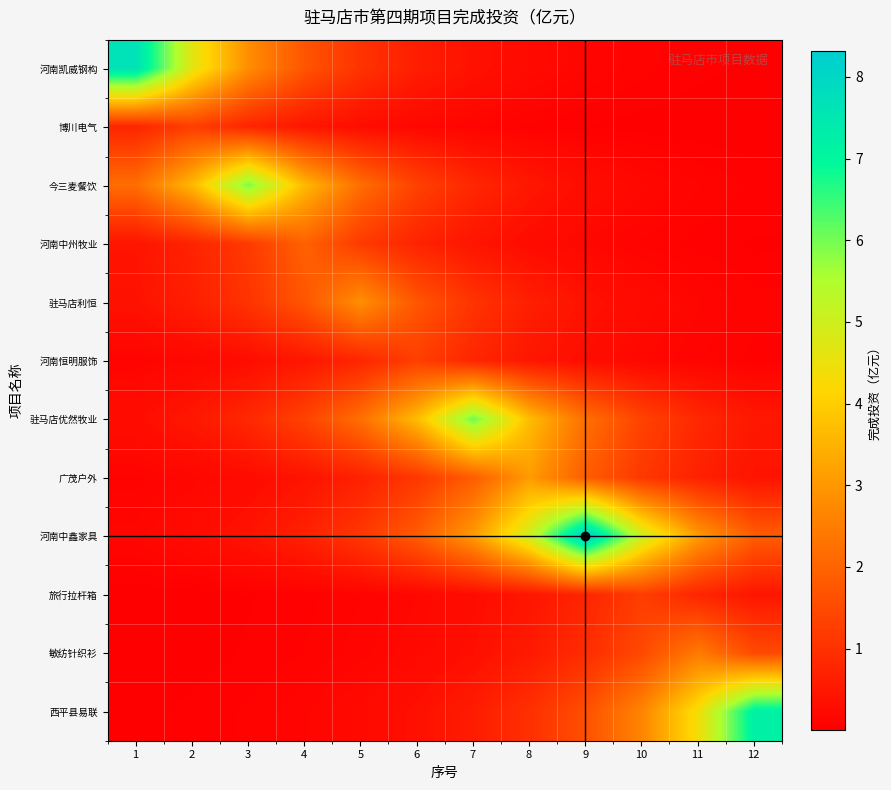

Count the number of data series in this chart.

12